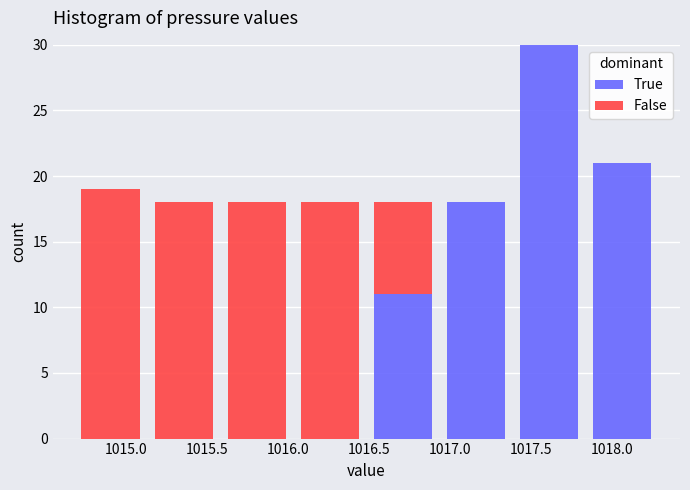

Reading left to right, transcribe this chart: for each stacked bar, give the range it covers on the x-axis and its total height. Neither the bar edges nor the heights are printed on the chart, so give them approximately, as read against the axes.

1014.70 to 1015.15: 19
1015.15 to 1015.60: 18
1015.60 to 1016.05: 18
1016.05 to 1016.50: 18
1016.50 to 1016.95: 18
1016.95 to 1017.40: 18
1017.40 to 1017.85: 30
1017.85 to 1018.30: 21